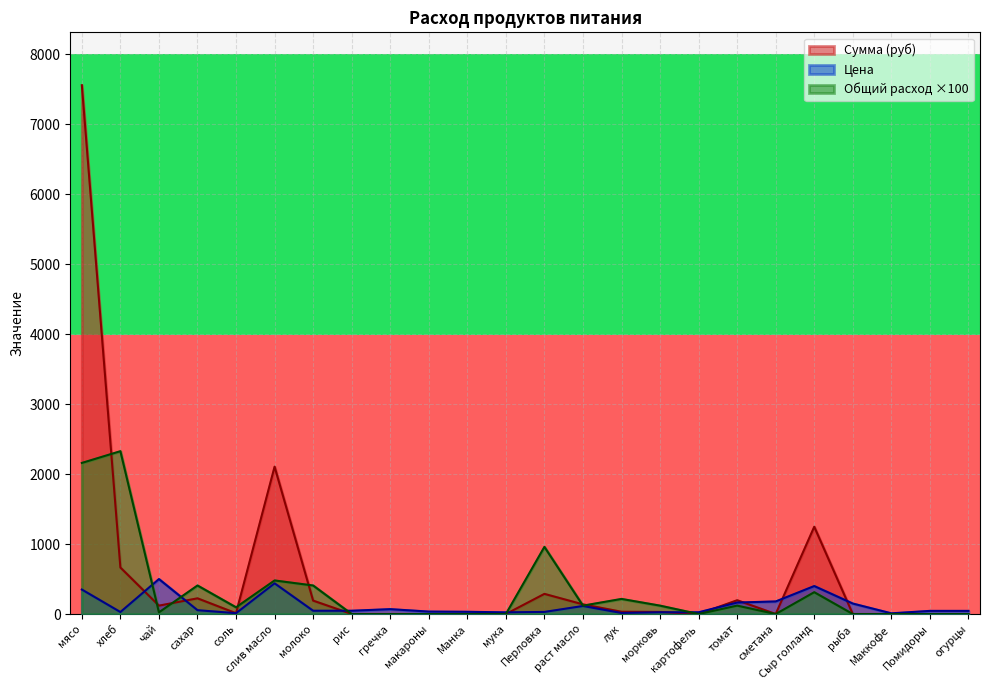

What is the maximum value for Цена?

500.0